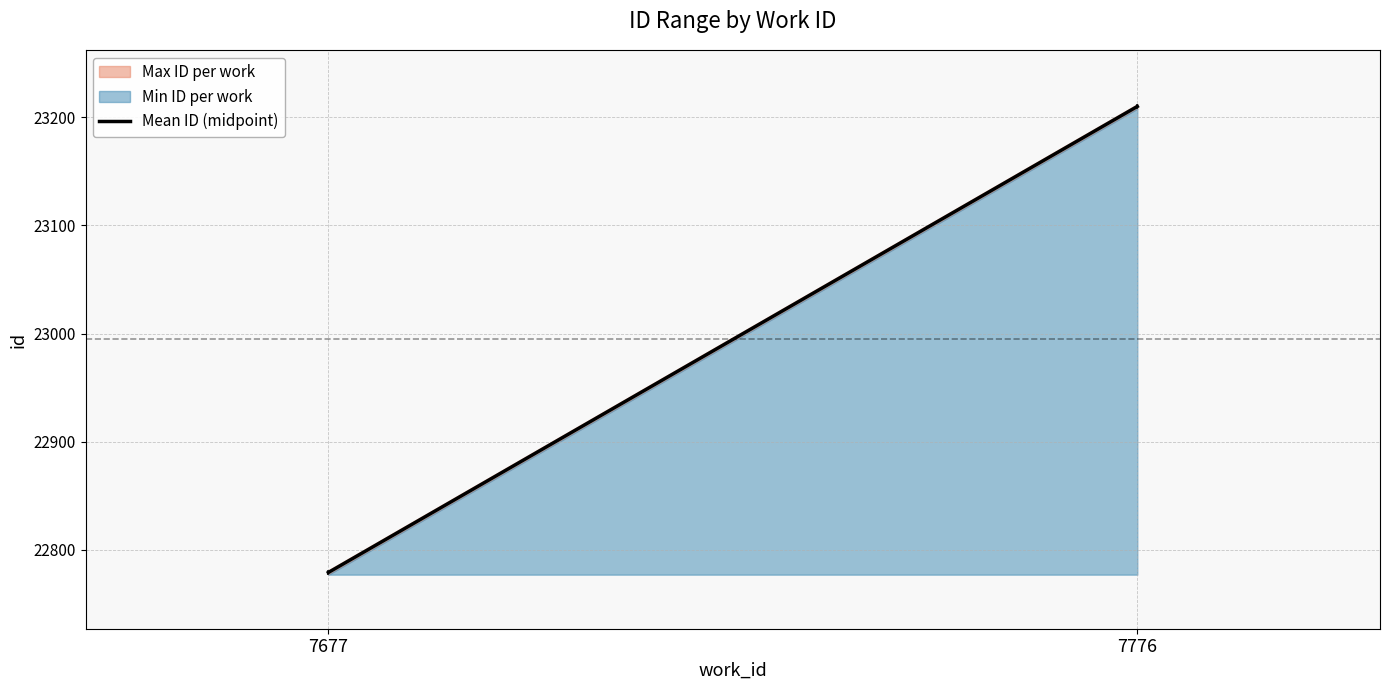

Which category has the lowest value across all series?

7677